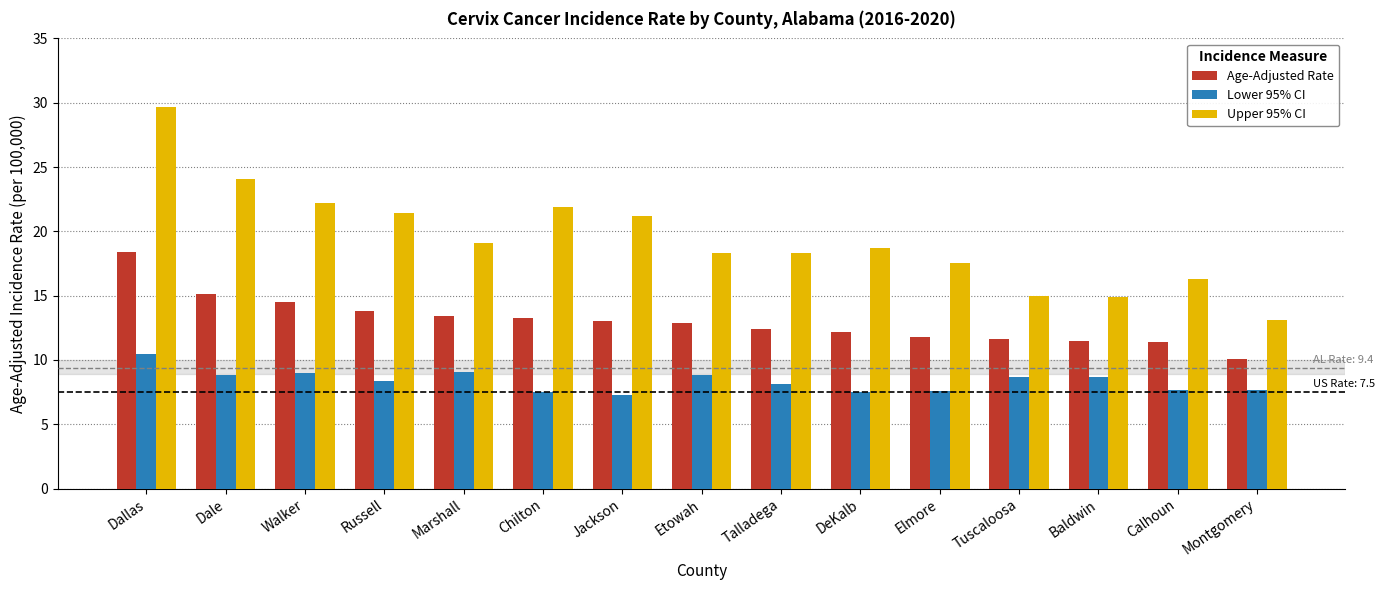

Which series has the widest spread of values?

Upper 95% CI